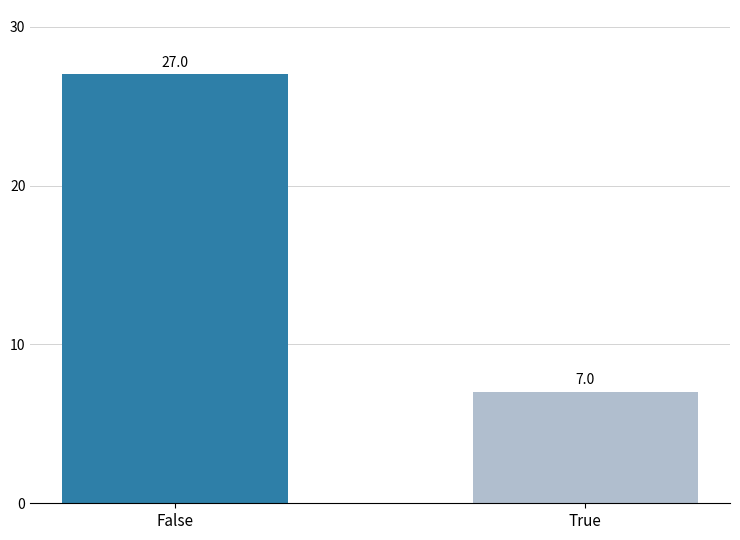

What is the sum of the values at False and True?

34